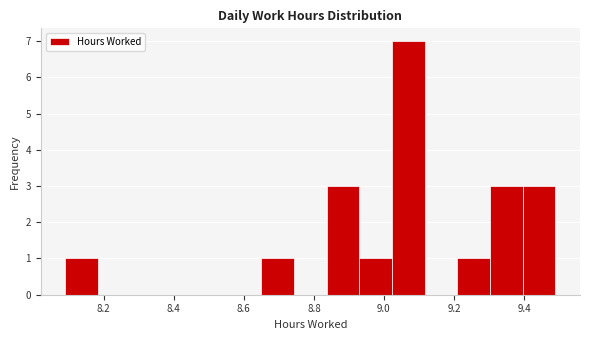

Reading left to right, list every bar in this chart as the range it spans on the x-axis followed by its height. Neither the bar edges nor the heights are printed on the chart, so give them approximately, as read against the axes.

8.10 to 8.18: 1
8.18 to 8.28: 0
8.28 to 8.38: 0
8.38 to 8.46: 0
8.46 to 8.56: 0
8.56 to 8.66: 0
8.66 to 8.74: 1
8.74 to 8.84: 0
8.84 to 8.94: 3
8.94 to 9.02: 1
9.02 to 9.12: 7
9.12 to 9.22: 0
9.22 to 9.30: 1
9.30 to 9.40: 3
9.40 to 9.50: 3